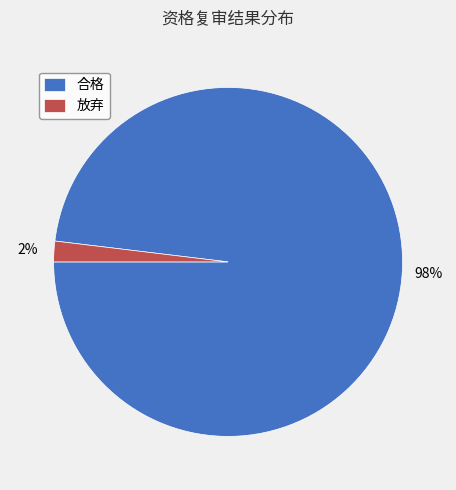

Is the sum of 放弃 and 合格 greater than half?

Yes